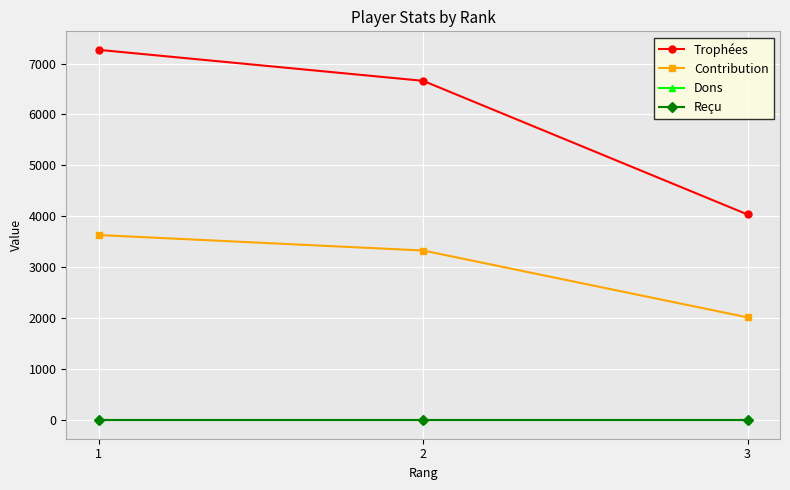

Is the value of Trophées at 3 greater than the value of Dons at 3?

Yes